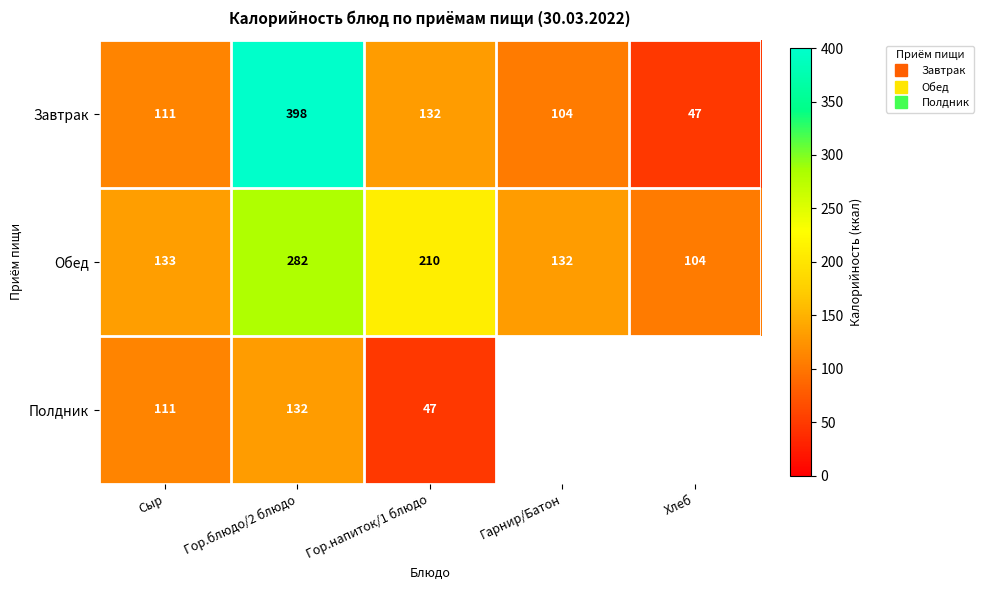

What is the minimum value for Обед?

104.0